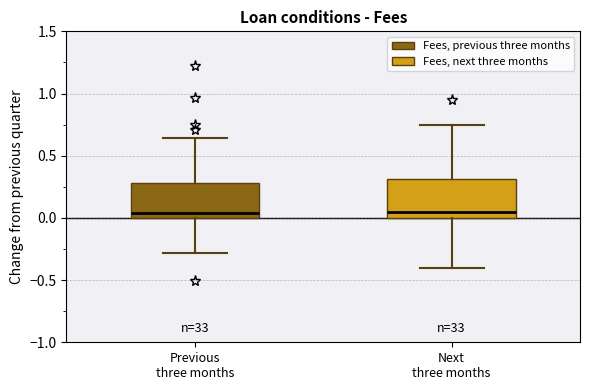

Where does the lower whisker of the box for Previous three months end on the y-axis? The values are not printed on the chart, so give them approximately, as read against the axis.

-0.30